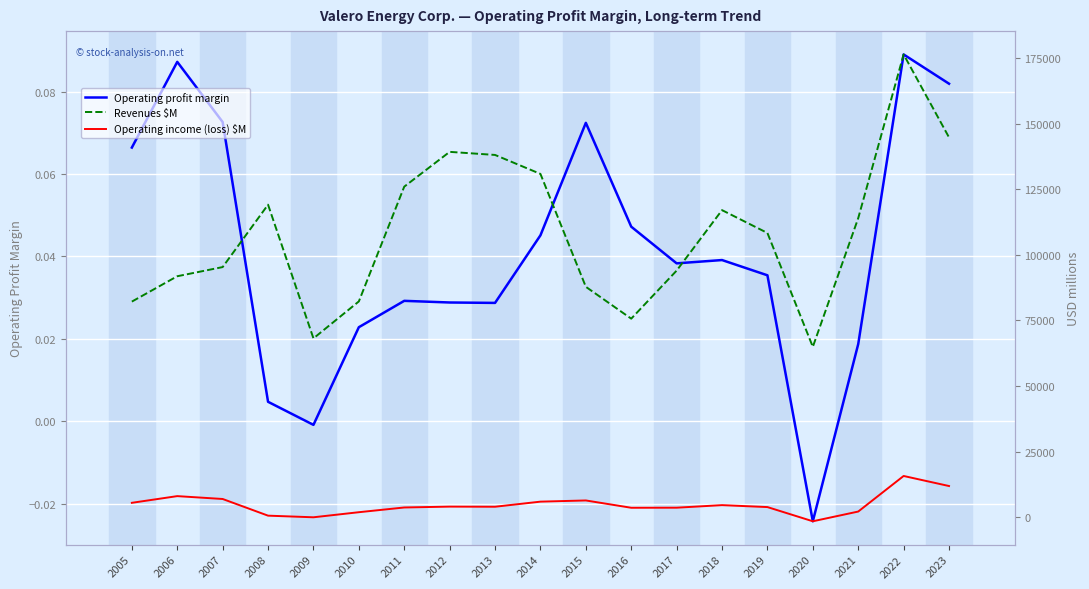

What is the maximum value shown in the chart?

176383.0